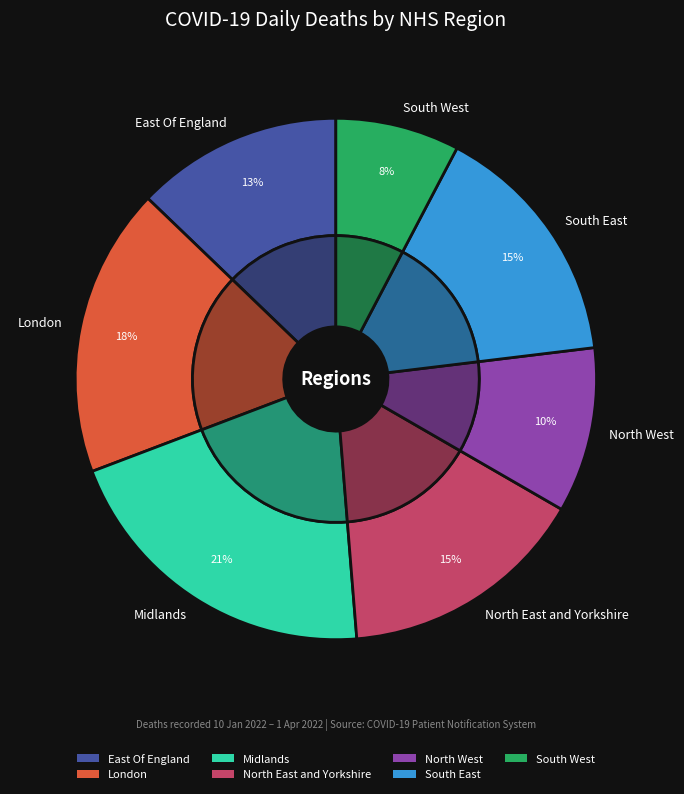

The East Of England slice represents 13% of the pie. True or false?

True